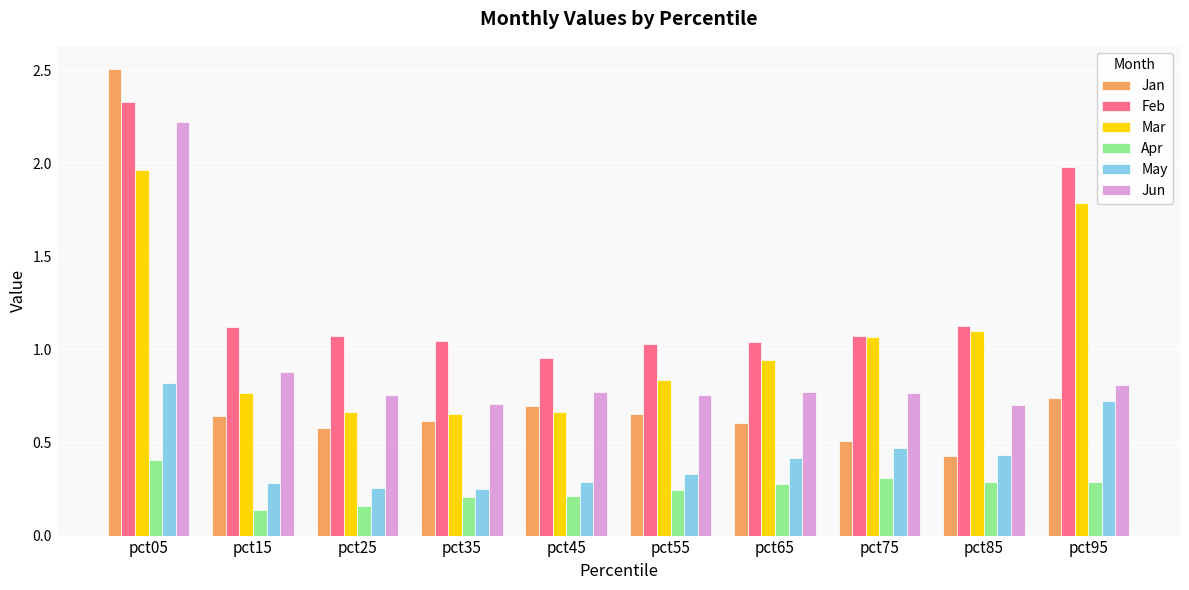

Rank the series by their maximum value, from lowest to highest.

Apr, May, Mar, Jun, Feb, Jan